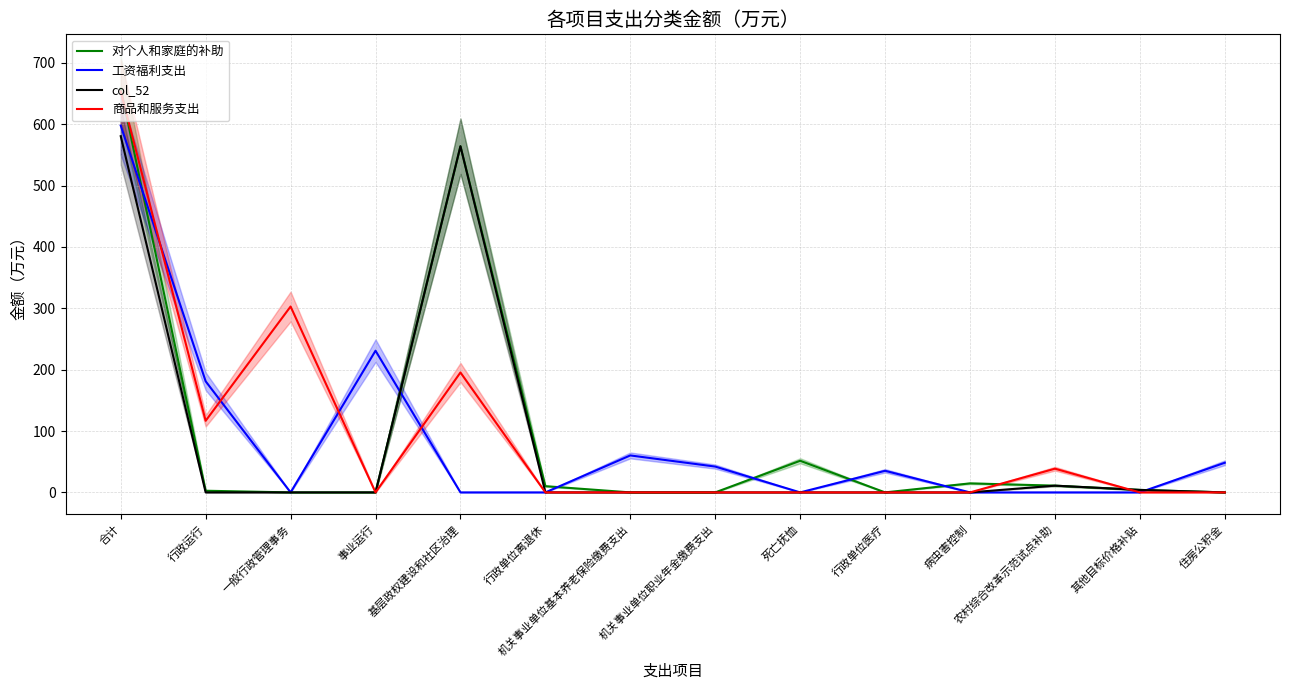

How many data points in 工资福利支出 are above 35?

7